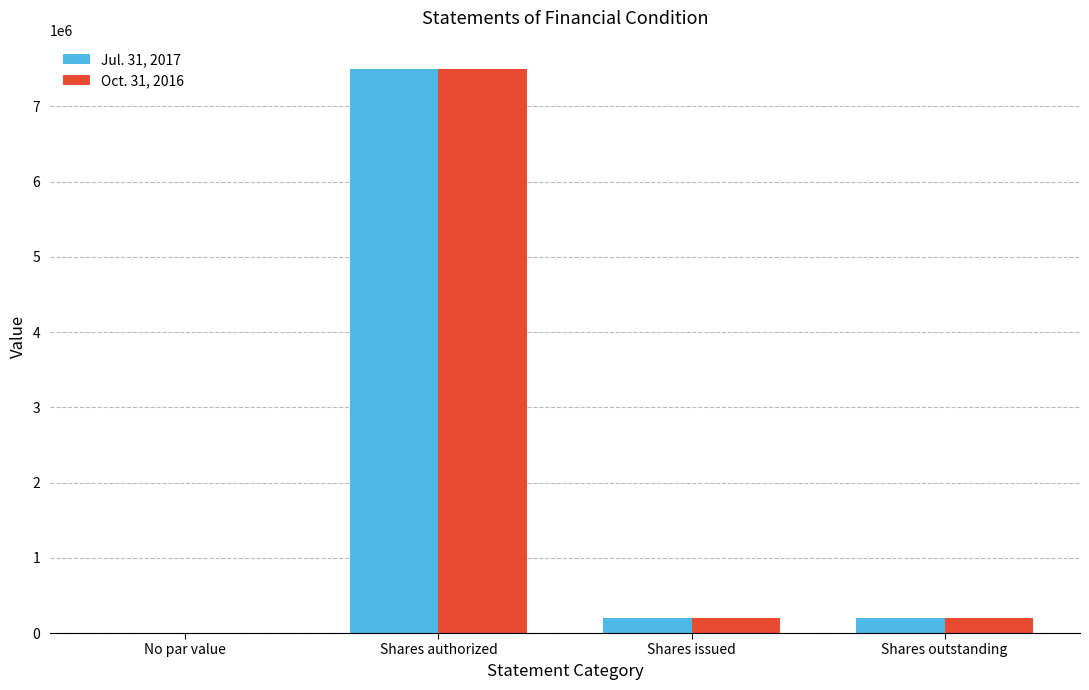

What is the total value across all series at Shares authorized?

15000000